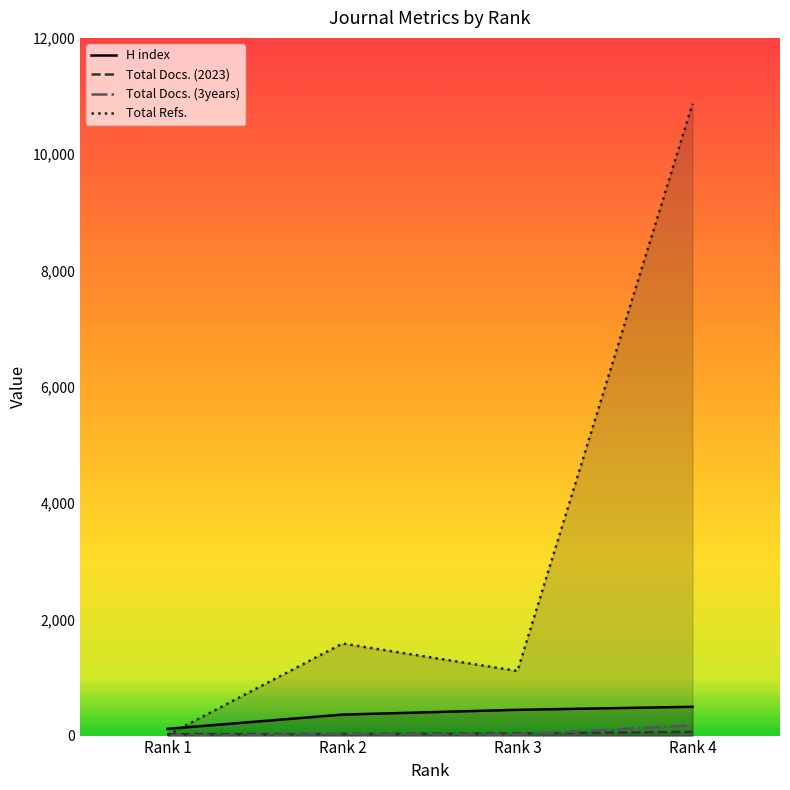

Where is the first local minimum for Total Docs. (3years)?

Rank 3